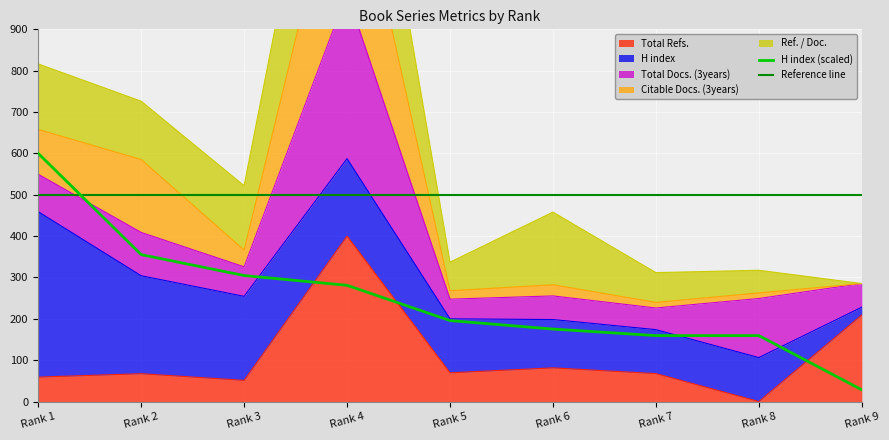

Where does the H index series first go above 195?

Rank 1